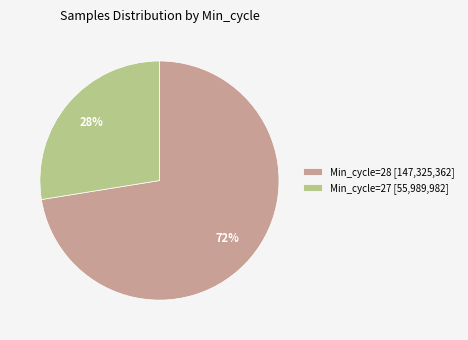

Rank the categories by value from highest to lowest.

Min_cycle=28 [147,325,362], Min_cycle=27 [55,989,982]